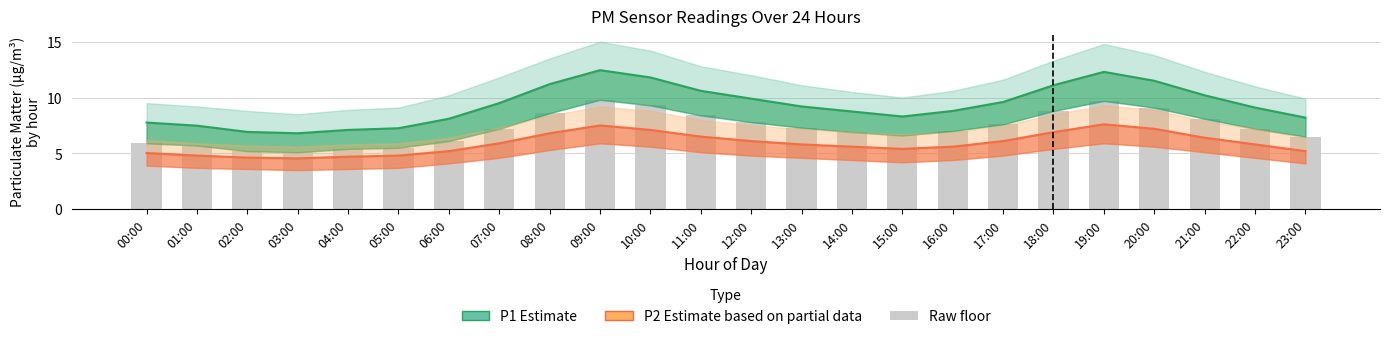

Read the P2 Estimate (partial) value at 16:00.

5.6